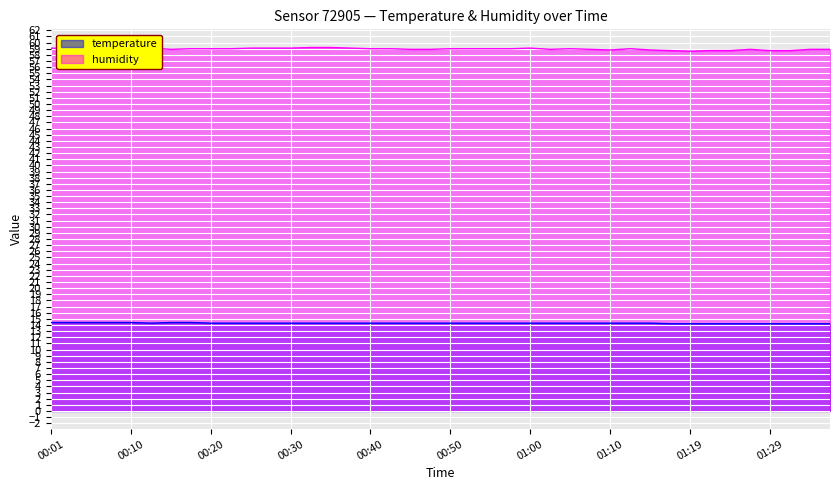

What is the lowest value of the temperature series?

14.2